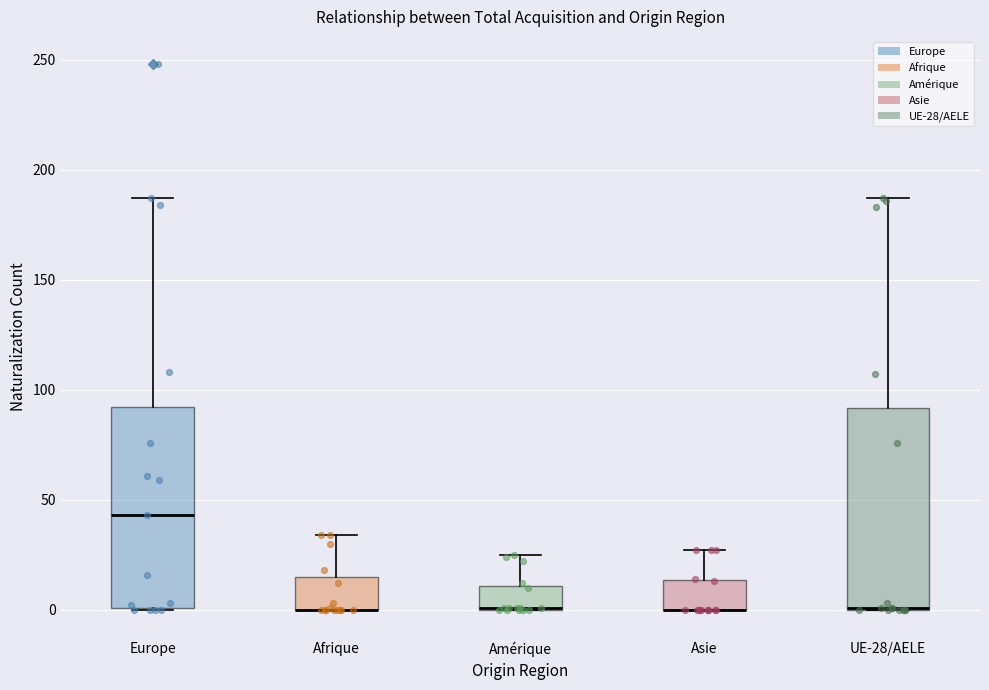

Reading left to right, transcribe this box plot: for each box, give where its median line is, the range the box spans, and where its two whiskers end, as read against the y-axis. The values are not printed on the chart, so give them approximately, as read against the axis.

Europe: median 45, box 0 to 90, whiskers 0 to 185
Afrique: median 0 (drawn on the box's lower edge), box 0 to 15, whiskers 0 to 35
Amérique: median 0 (drawn on the box's lower edge), box 0 to 10, whiskers 0 to 25
Asie: median 0 (drawn on the box's lower edge), box 0 to 15, whiskers 0 to 25
UE-28/AELE: median 0 (drawn on the box's lower edge), box 0 to 90, whiskers 0 to 185